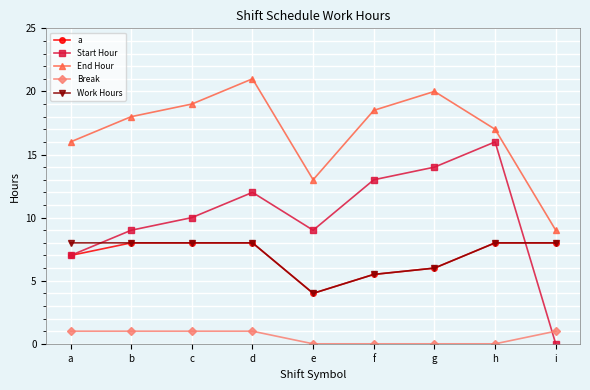

True or false: Start Hour has more than 0 points higher than both neighbors.

True